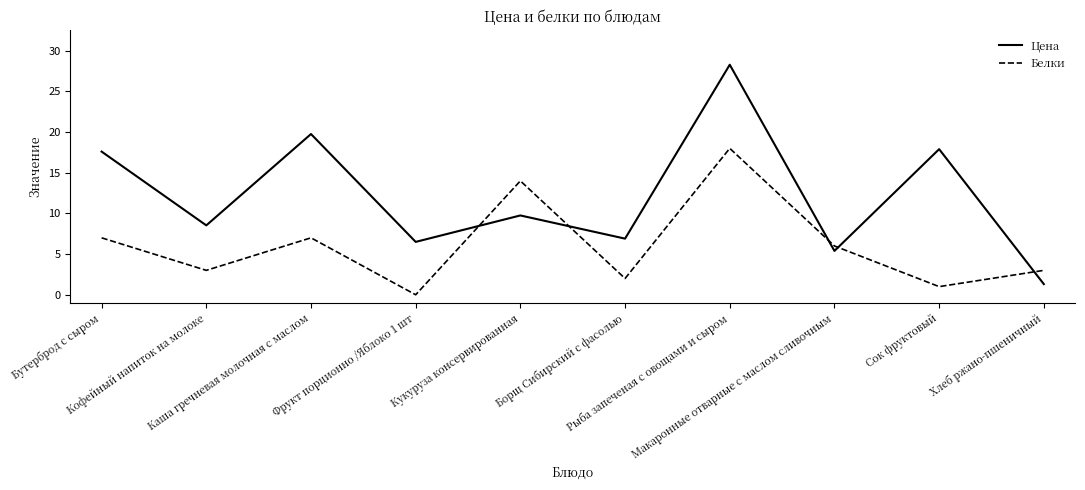

In Белки, how many points are lower than both neighbors (excluding endpoints)?

4